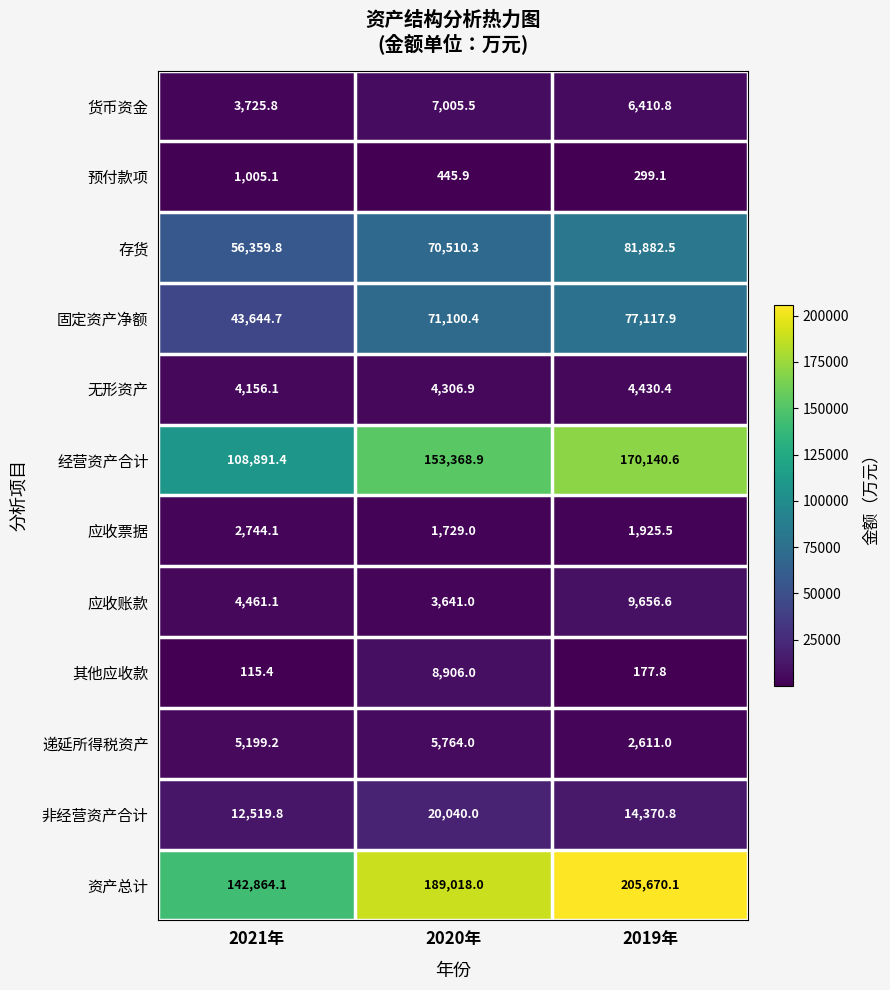

Is the value of 经营资产合计 at 2019年 greater than the value of 无形资产 at 2019年?

Yes